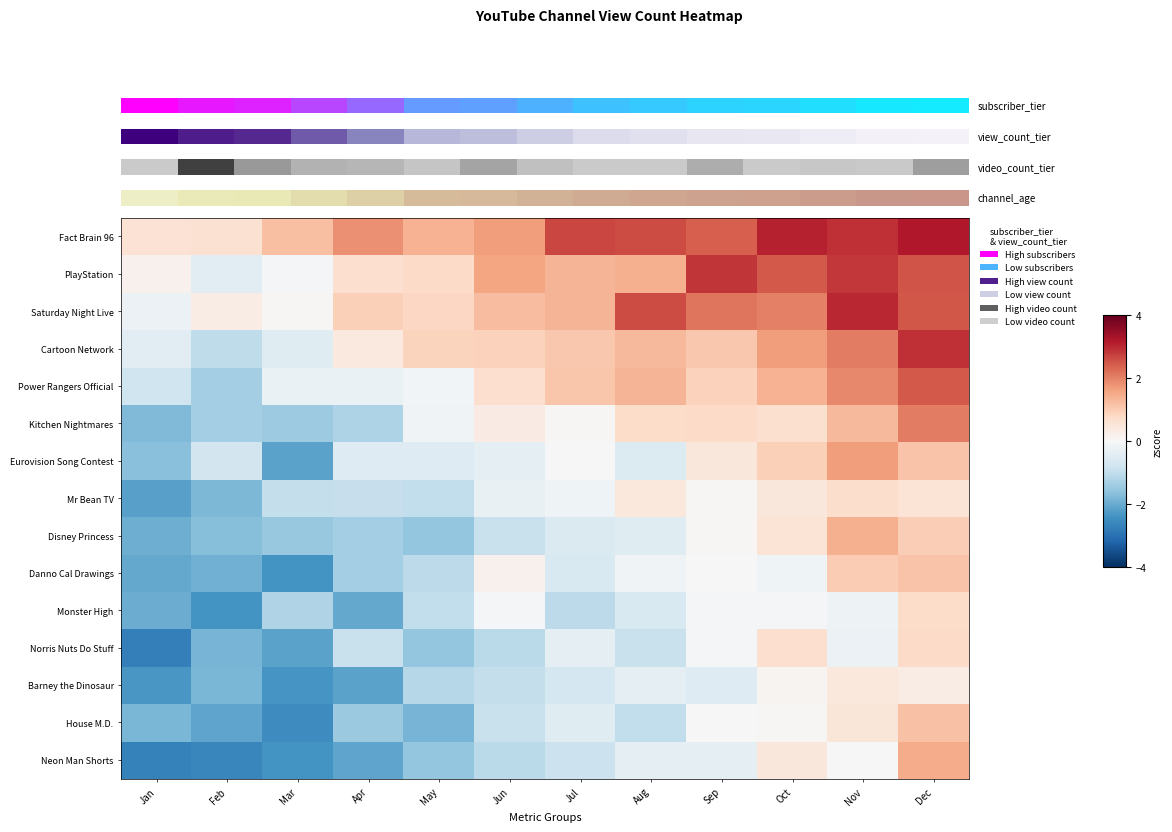

Reading left to right, what are all the values shown in this chart?

Fact Brain 96: Jan=0.6	Feb=0.6	Mar=1.2	Apr=1.8	May=1.4	Jun=1.7	Jul=2.7	Aug=2.6	Sep=2.4	Oct=3.1	Nov=2.9	Dec=3.2
PlayStation: Jan=0.2	Feb=-0.4	Mar=-0.1	Apr=0.7	May=0.8	Jun=1.6	Jul=1.4	Aug=1.4	Sep=2.9	Oct=2.4	Nov=2.8	Dec=2.5
Saturday Night Live: Jan=-0.2	Feb=0.3	Mar=0.1	Apr=0.9	May=0.8	Jun=1.2	Jul=1.4	Aug=2.6	Sep=2.1	Oct=2.0	Nov=3.0	Dec=2.5
Cartoon Network: Jan=-0.4	Feb=-1.0	Mar=-0.5	Apr=0.4	May=0.9	Jun=0.9	Jul=1.1	Aug=1.3	Sep=1.1	Oct=1.7	Nov=2.0	Dec=2.9
Power Rangers Official: Jan=-0.8	Feb=-1.4	Mar=-0.3	Apr=-0.3	May=-0.1	Jun=0.7	Jul=1.1	Aug=1.4	Sep=0.9	Oct=1.4	Nov=1.9	Dec=2.5
Kitchen Nightmares: Jan=-1.8	Feb=-1.4	Mar=-1.5	Apr=-1.2	May=-0.2	Jun=0.3	Jul=0.0	Aug=0.7	Sep=0.8	Oct=0.6	Nov=1.3	Dec=2.0
Eurovision Song Contest: Jan=-1.7	Feb=-0.7	Mar=-2.1	Apr=-0.5	May=-0.5	Jun=-0.4	Jul=0.0	Aug=-0.5	Sep=0.4	Oct=1.0	Nov=1.7	Dec=1.1
Mr Bean TV: Jan=-2.2	Feb=-1.8	Mar=-0.9	Apr=-0.9	May=-1.0	Jun=-0.3	Jul=-0.2	Aug=0.4	Sep=0.0	Oct=0.5	Nov=0.7	Dec=0.6
Disney Princess: Jan=-2.0	Feb=-1.7	Mar=-1.5	Apr=-1.3	May=-1.5	Jun=-0.9	Jul=-0.6	Aug=-0.5	Sep=0.0	Oct=0.5	Nov=1.4	Dec=1.0
Danno Cal Drawings: Jan=-2.1	Feb=-1.9	Mar=-2.4	Apr=-1.4	May=-1.0	Jun=0.2	Jul=-0.6	Aug=-0.1	Sep=0.0	Oct=-0.2	Nov=1.0	Dec=1.1
Monster High: Jan=-2.0	Feb=-2.4	Mar=-1.2	Apr=-2.0	May=-1.0	Jun=-0.1	Jul=-1.1	Aug=-0.6	Sep=-0.1	Oct=-0.0	Nov=-0.2	Dec=0.7
Norris Nuts Do Stuff: Jan=-2.7	Feb=-1.9	Mar=-2.1	Apr=-0.9	May=-1.5	Jun=-1.1	Jul=-0.4	Aug=-0.9	Sep=-0.0	Oct=0.7	Nov=-0.2	Dec=0.8
Barney the Dinosaur: Jan=-2.3	Feb=-1.8	Mar=-2.4	Apr=-2.1	May=-1.1	Jun=-0.9	Jul=-0.7	Aug=-0.4	Sep=-0.5	Oct=0.1	Nov=0.4	Dec=0.3
House M.D.: Jan=-1.8	Feb=-2.1	Mar=-2.5	Apr=-1.5	May=-1.9	Jun=-0.9	Jul=-0.5	Aug=-1.0	Sep=-0.0	Oct=0.0	Nov=0.5	Dec=1.2
Neon Man Shorts: Jan=-2.7	Feb=-2.6	Mar=-2.4	Apr=-2.1	May=-1.5	Jun=-1.1	Jul=-0.8	Aug=-0.4	Sep=-0.4	Oct=0.4	Nov=0.0	Dec=1.5